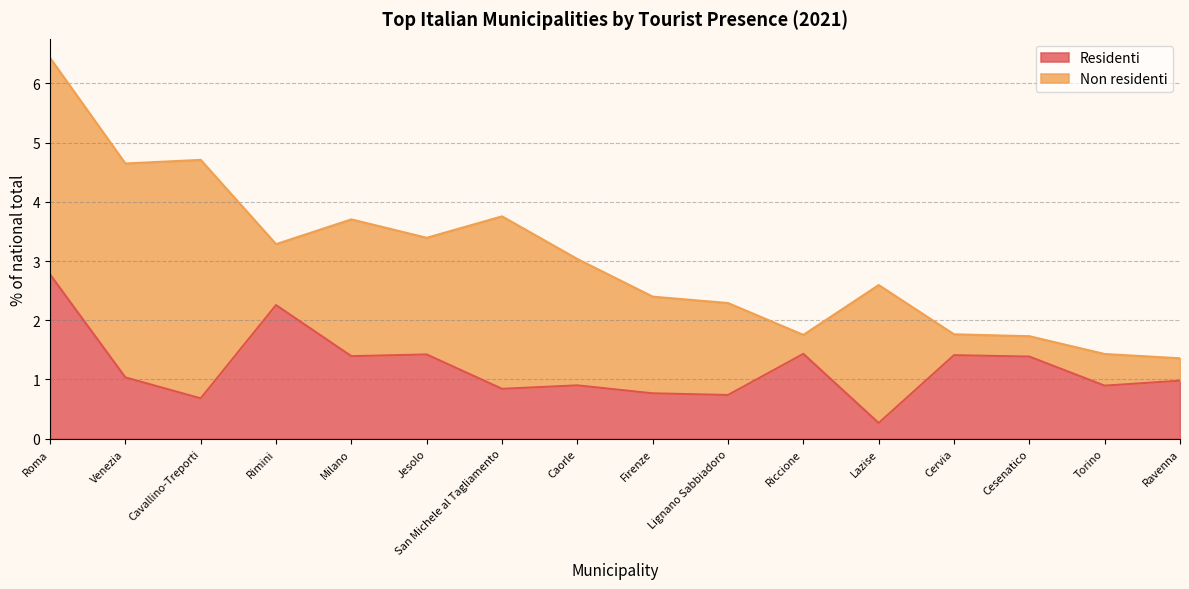

The chart shows a value of 1.4 at San Michele al Tagliamento. True or false?

False